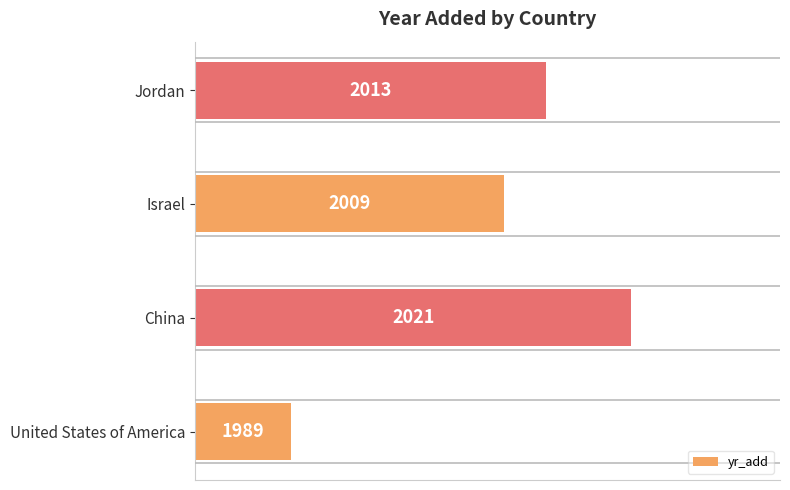

How many bars are there in total?

4